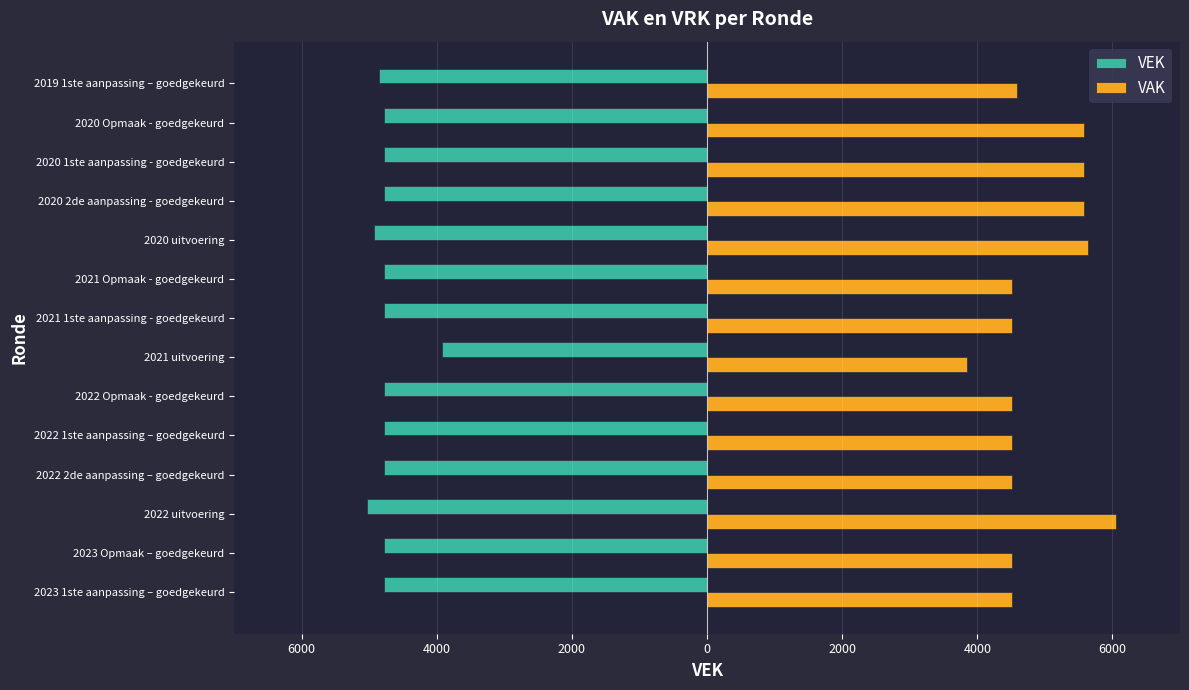

How many series are shown in this chart?

2